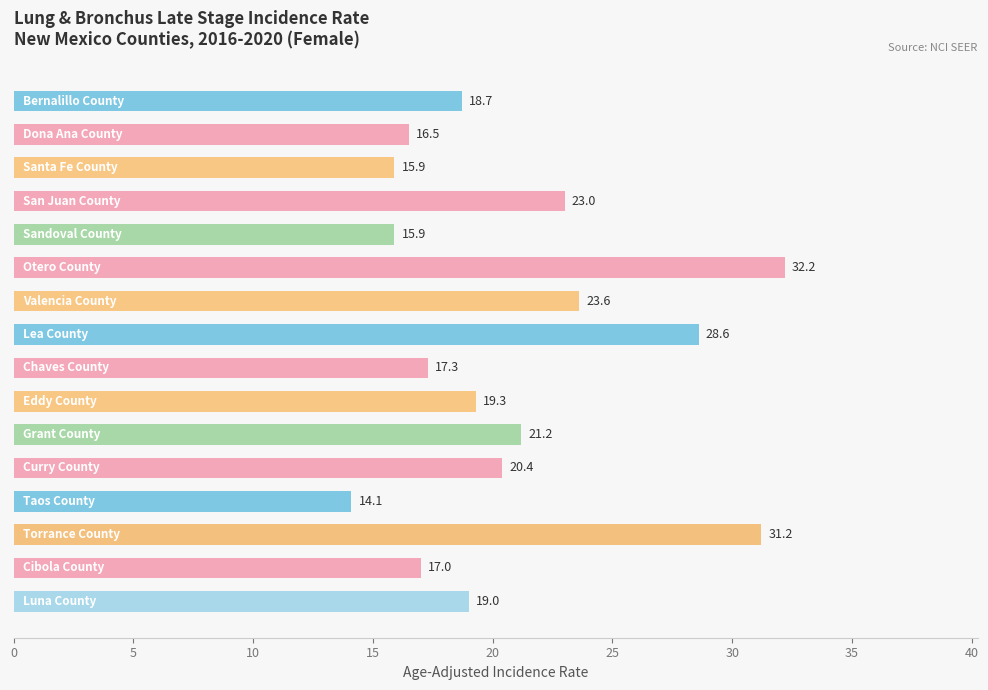

What is the value of the 7th bar from the top?

23.6